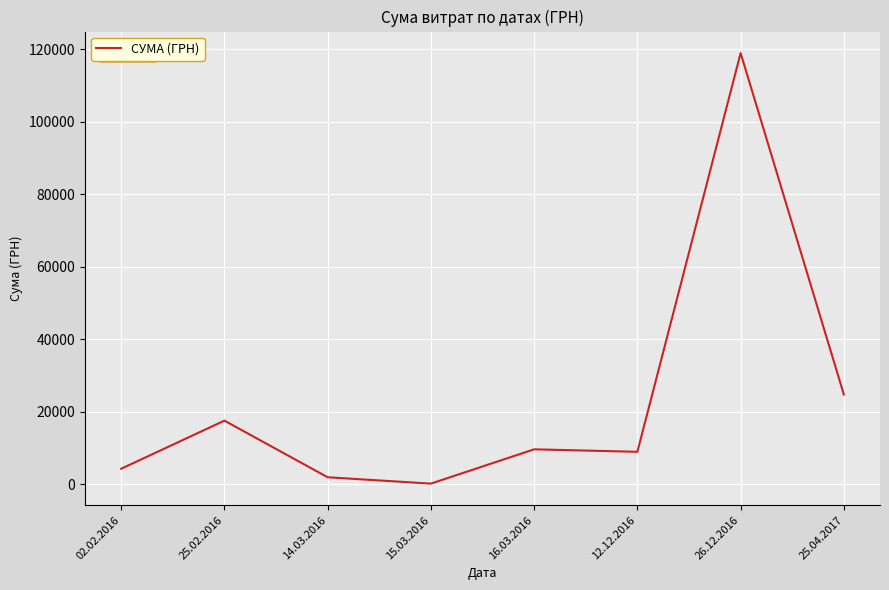

Reading left to right, transcribe all the data shown in this chart.

4223.6	17498.9	1877.5	124.2	9584.3	8900.0	118904.0	24700.0